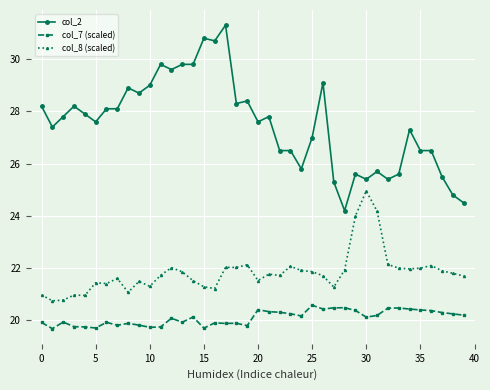

Is this an area chart (filled region under the line)?

No